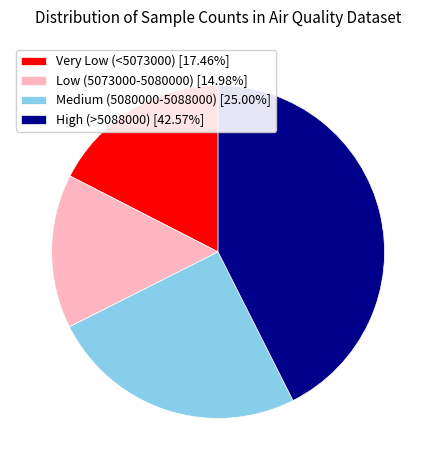

How many slices are in this pie chart?

4